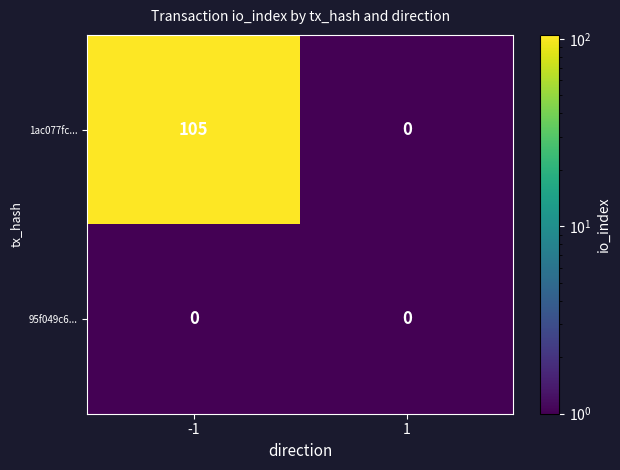

Reading left to right, transcribe all the data shown in this chart.

1ac077fc...: -1=105	1=0
95f049c6...: -1=0	1=0